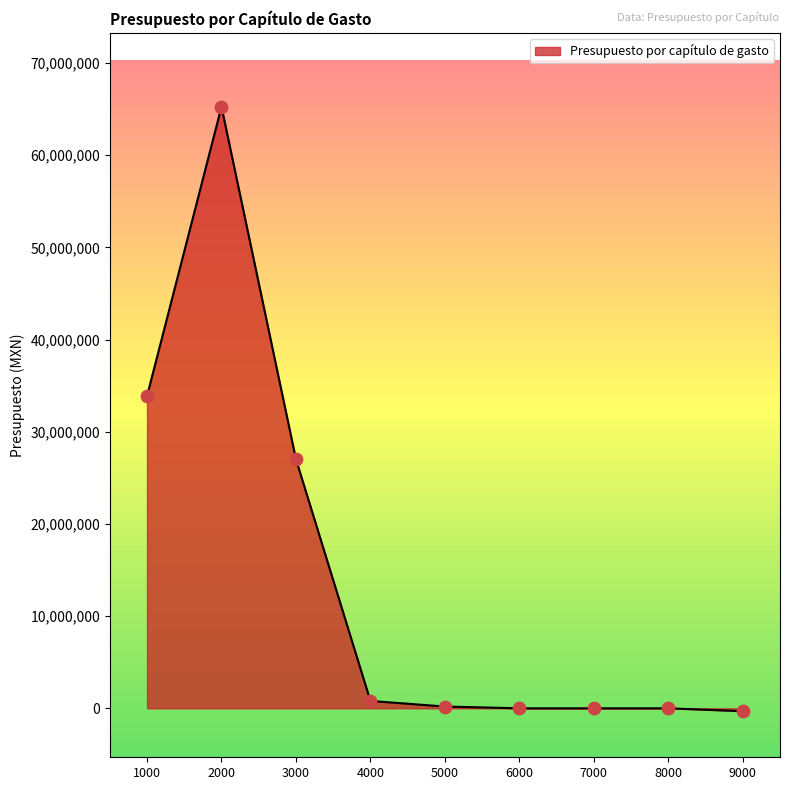

What is the maximum value shown in the chart?

65257444.3